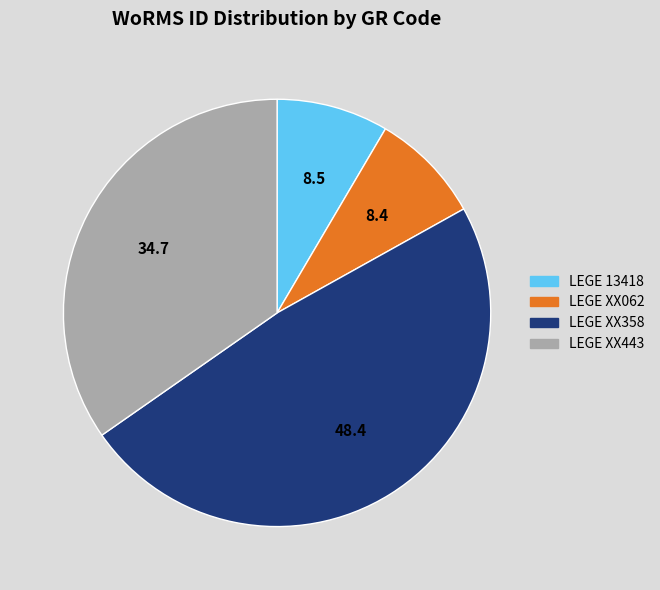

Does LEGE XX062 represent more than half of the total?

No